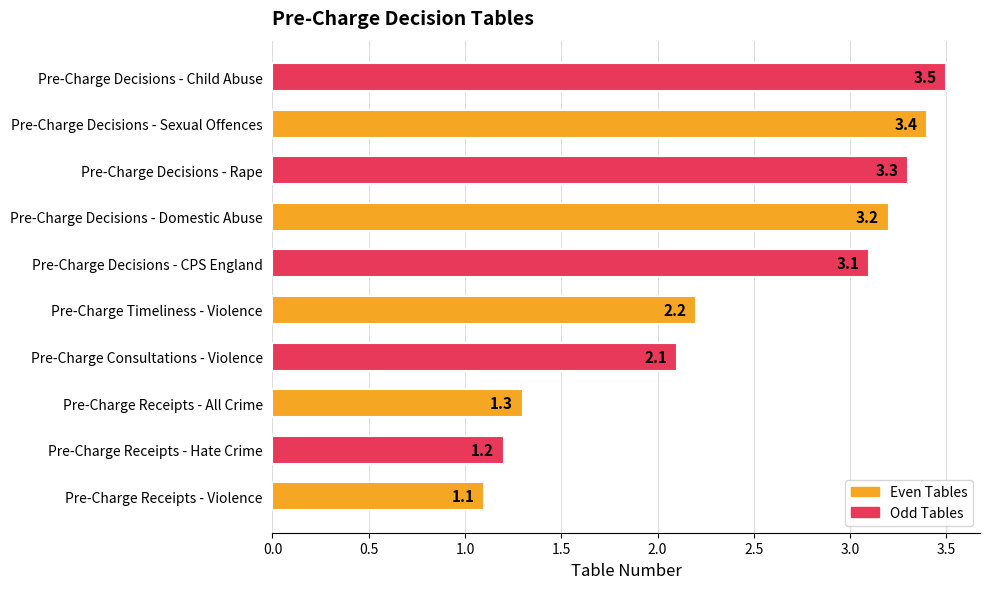

Rank the categories by value from highest to lowest.

Pre-Charge Decisions - Child Abuse, Pre-Charge Decisions - Sexual Offences, Pre-Charge Decisions - Rape, Pre-Charge Decisions - Domestic Abuse, Pre-Charge Decisions - CPS England, Pre-Charge Timeliness - Violence, Pre-Charge Consultations - Violence, Pre-Charge Receipts - All Crime, Pre-Charge Receipts - Hate Crime, Pre-Charge Receipts - Violence